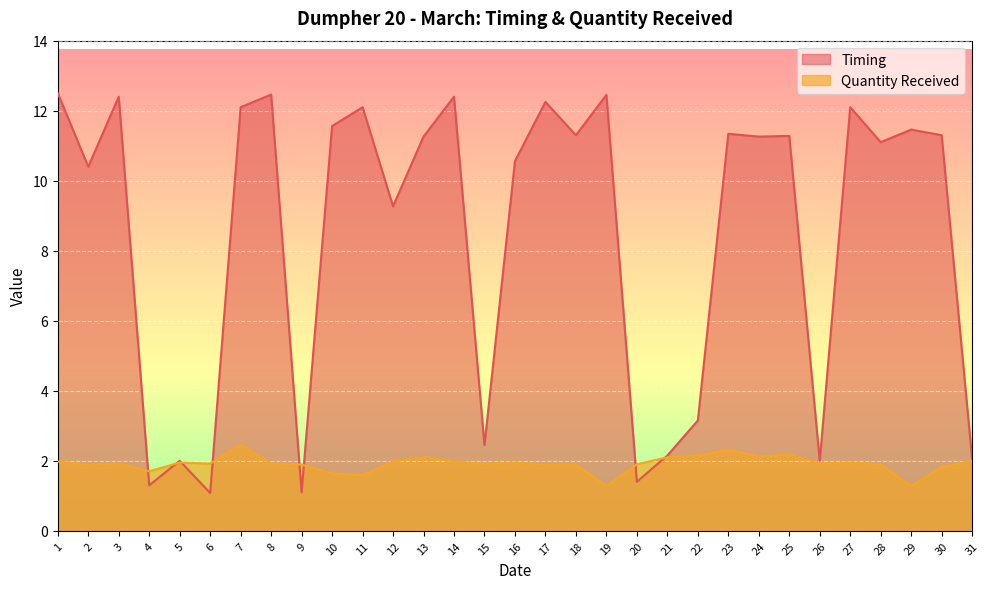

What is the sum of all Timing values?

261.5